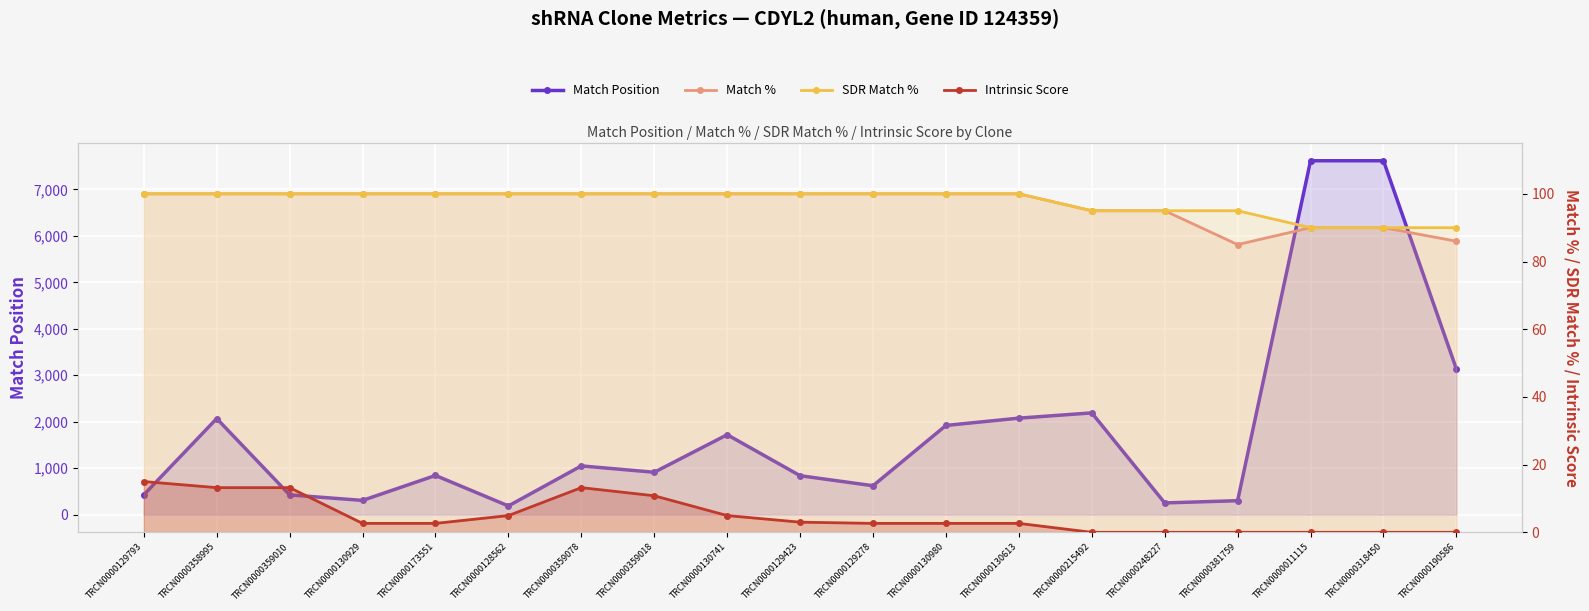

Reading left to right, extract all data points from this chart.

Match Position: TRCN0000129793=426.0	TRCN0000358995=2068.0	TRCN0000359010=425.0	TRCN0000130929=306.0	TRCN0000173551=843.0	TRCN0000128562=187.0	TRCN0000359078=1049.0	TRCN0000359018=912.0	TRCN0000130741=1720.0	TRCN0000129423=838.0	TRCN0000129278=622.0	TRCN0000130980=1920.0	TRCN0000130613=2077.0	TRCN0000215492=2190.0	TRCN0000248227=252.0	TRCN0000381759=300.0	TRCN0000011115=7618.0	TRCN0000318450=7618.0	TRCN0000190586=3134.0
Match %: TRCN0000129793=100.0	TRCN0000358995=100.0	TRCN0000359010=100.0	TRCN0000130929=100.0	TRCN0000173551=100.0	TRCN0000128562=100.0	TRCN0000359078=100.0	TRCN0000359018=100.0	TRCN0000130741=100.0	TRCN0000129423=100.0	TRCN0000129278=100.0	TRCN0000130980=100.0	TRCN0000130613=100.0	TRCN0000215492=95.0	TRCN0000248227=95.0	TRCN0000381759=85.0	TRCN0000011115=90.0	TRCN0000318450=90.0	TRCN0000190586=86.0
SDR Match %: TRCN0000129793=100.0	TRCN0000358995=100.0	TRCN0000359010=100.0	TRCN0000130929=100.0	TRCN0000173551=100.0	TRCN0000128562=100.0	TRCN0000359078=100.0	TRCN0000359018=100.0	TRCN0000130741=100.0	TRCN0000129423=100.0	TRCN0000129278=100.0	TRCN0000130980=100.0	TRCN0000130613=100.0	TRCN0000215492=95.0	TRCN0000248227=95.0	TRCN0000381759=95.0	TRCN0000011115=90.0	TRCN0000318450=90.0	TRCN0000190586=90.0
Intrinsic Score: TRCN0000129793=15.0	TRCN0000358995=13.2	TRCN0000359010=13.2	TRCN0000130929=2.6	TRCN0000173551=2.6	TRCN0000128562=5.0	TRCN0000359078=13.2	TRCN0000359018=10.8	TRCN0000130741=5.0	TRCN0000129423=3.0	TRCN0000129278=2.6	TRCN0000130980=2.6	TRCN0000130613=2.6	TRCN0000215492=0.0	TRCN0000248227=0.0	TRCN0000381759=0.0	TRCN0000011115=0.0	TRCN0000318450=0.0	TRCN0000190586=0.0